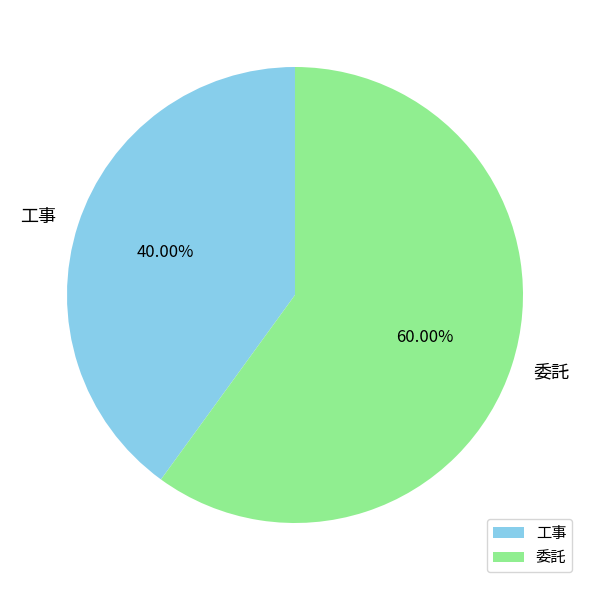

What is the majority slice?

委託